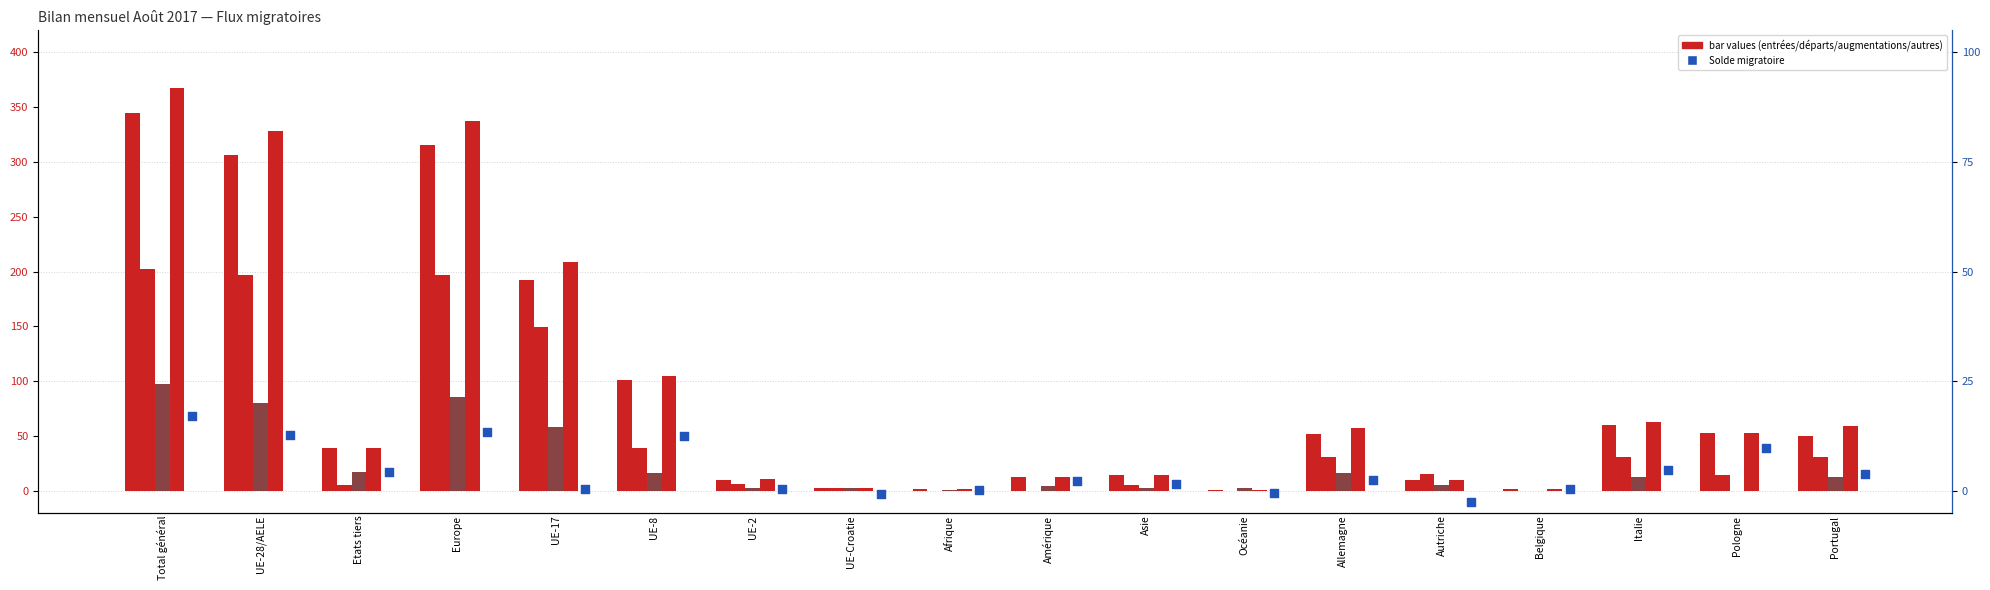

At how many categories does at least one series exceed 320?

3